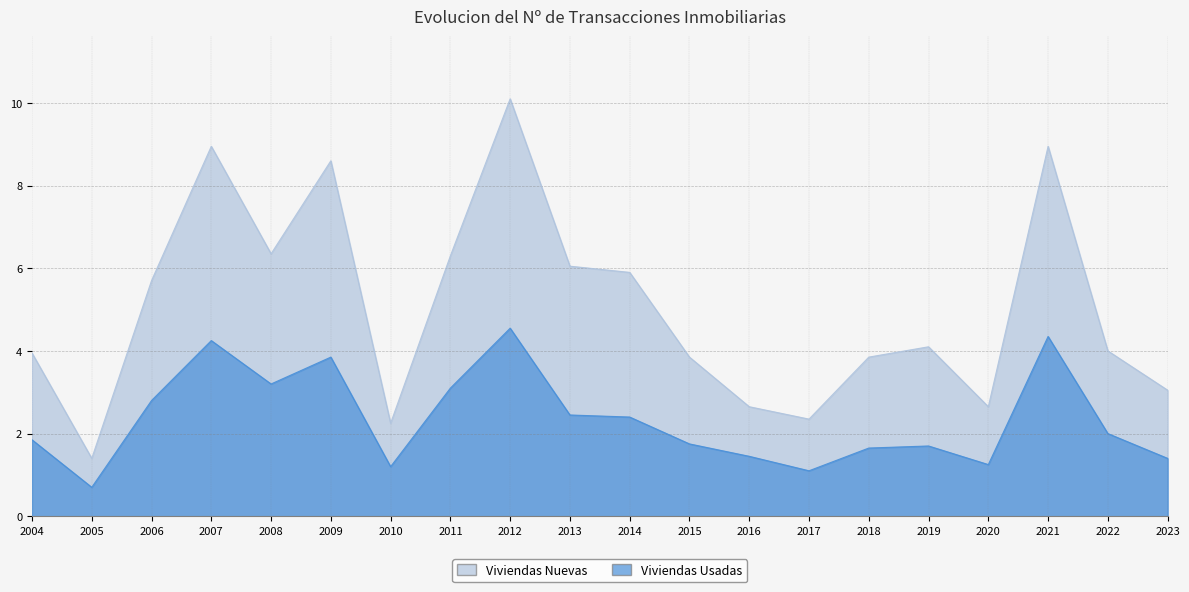

How many interior local peaks does the Viviendas Usadas series have?

5